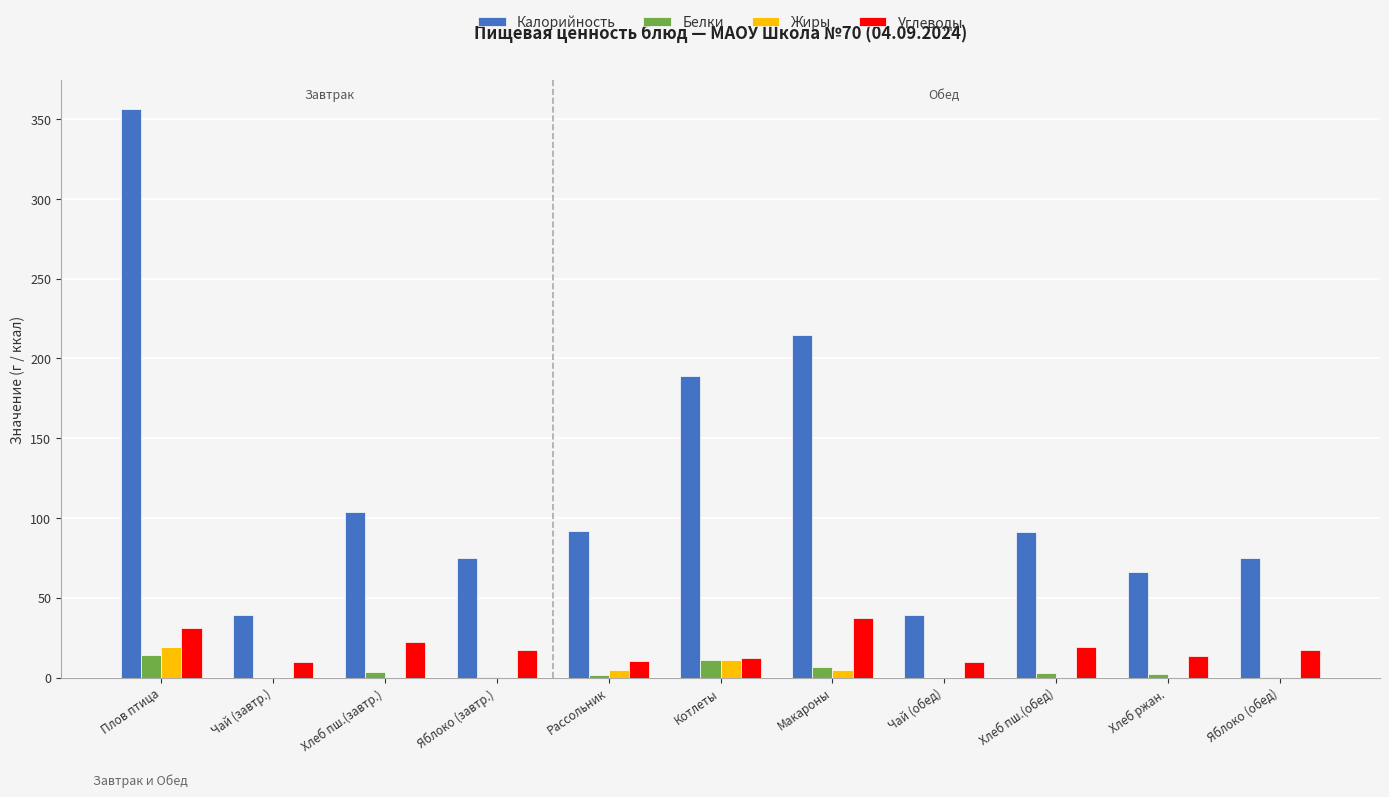

At which category is the sum across all series the highest?

Плов птица